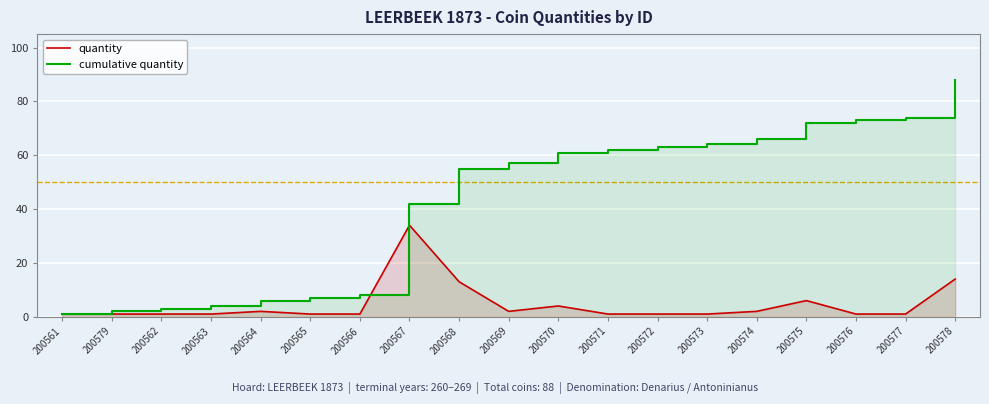

What is the value of the cumulative quantity point at the 18th from the left?

74